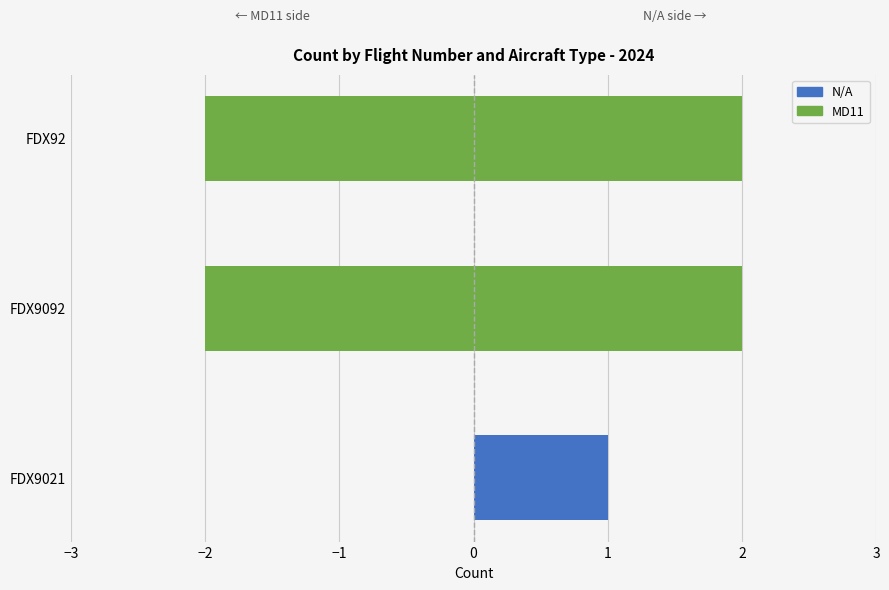

What are all the series names shown in the legend?

N/A, MD11